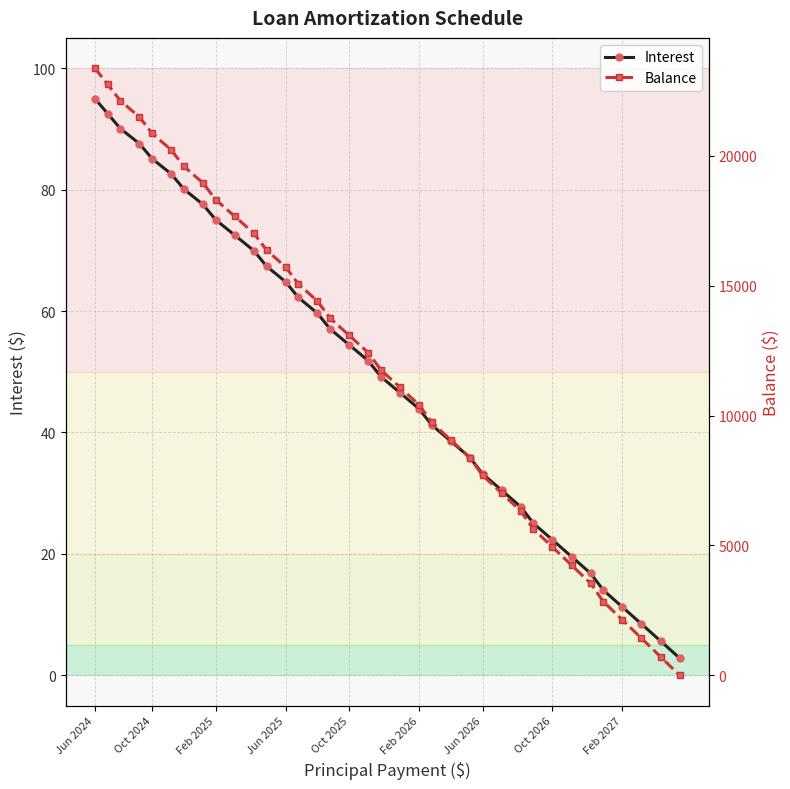

True or false: Interest has more than 2 interior local peaks.

False